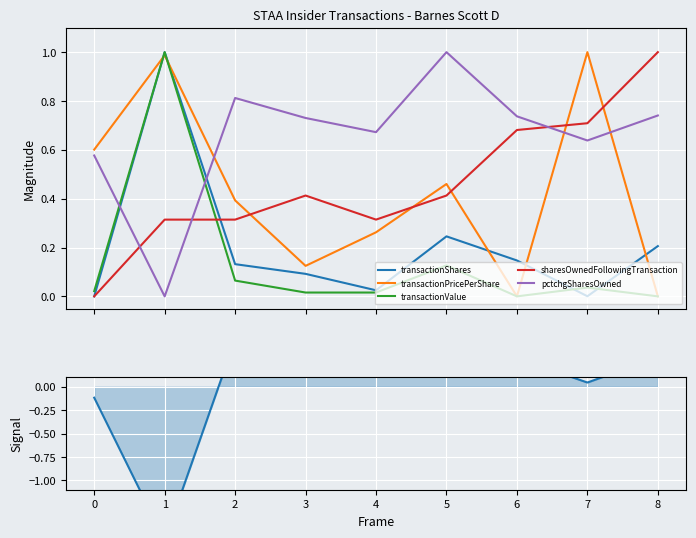

True or false: transactionValue and sharesOwnedFollowingTransaction intersect in this chart.

True